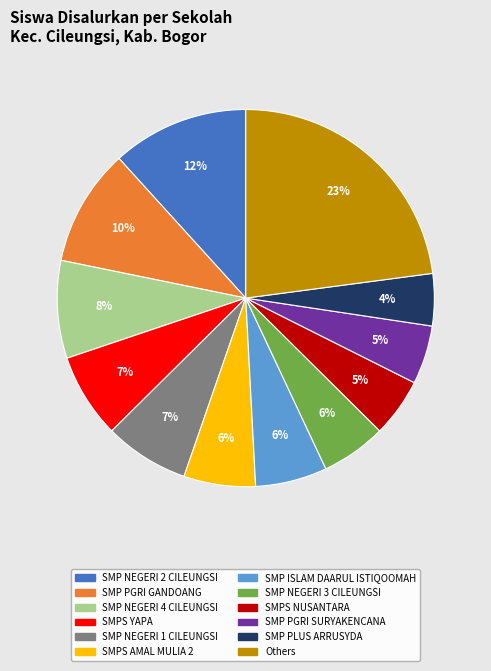

Is there any slice that represents more than half of the pie?

No